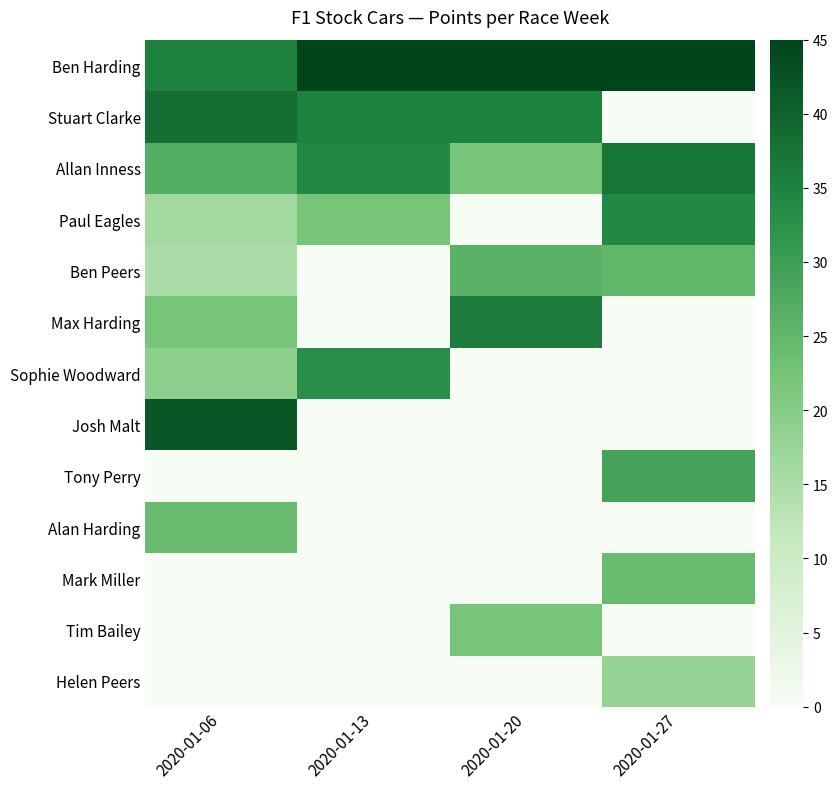

Reading left to right, what are all the values shown in this chart?

Ben Harding: 2020-01-06=35	2020-01-13=45	2020-01-20=45	2020-01-27=45
Stuart Clarke: 2020-01-06=38	2020-01-13=35	2020-01-20=35	2020-01-27=0
Allan Inness: 2020-01-06=27	2020-01-13=34	2020-01-20=22	2020-01-27=37
Paul Eagles: 2020-01-06=16	2020-01-13=22	2020-01-20=0	2020-01-27=34
Ben Peers: 2020-01-06=15	2020-01-13=0	2020-01-20=26	2020-01-27=25
Max Harding: 2020-01-06=22	2020-01-13=0	2020-01-20=36	2020-01-27=0
Sophie Woodward: 2020-01-06=19	2020-01-13=33	2020-01-20=0	2020-01-27=0
Josh Malt: 2020-01-06=42	2020-01-13=0	2020-01-20=0	2020-01-27=0
Tony Perry: 2020-01-06=0	2020-01-13=0	2020-01-20=0	2020-01-27=29
Alan Harding: 2020-01-06=24	2020-01-13=0	2020-01-20=0	2020-01-27=0
Mark Miller: 2020-01-06=0	2020-01-13=0	2020-01-20=0	2020-01-27=24
Tim Bailey: 2020-01-06=0	2020-01-13=0	2020-01-20=22	2020-01-27=0
Helen Peers: 2020-01-06=0	2020-01-13=0	2020-01-20=0	2020-01-27=18